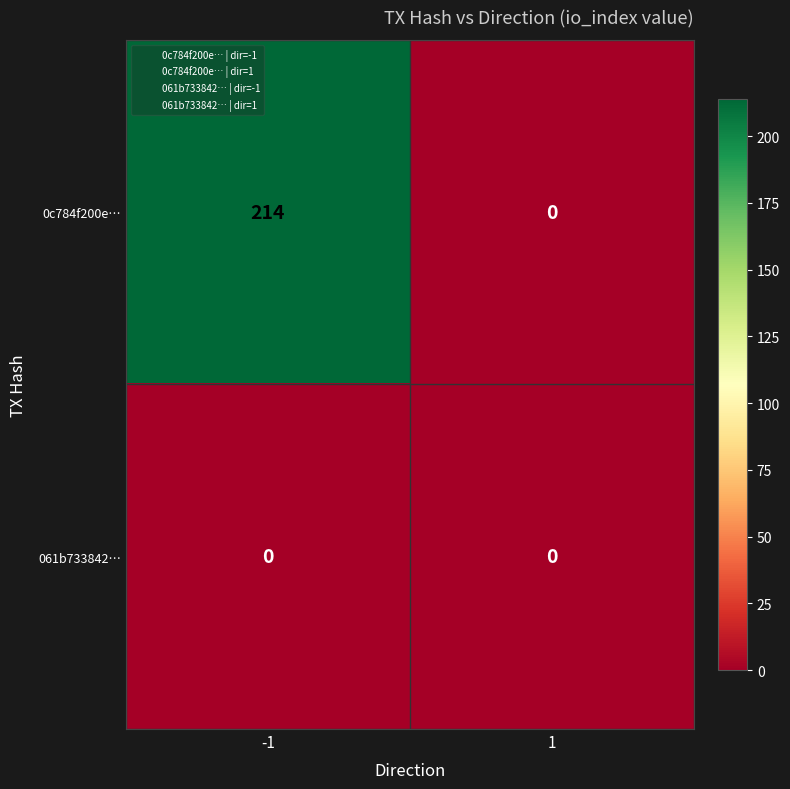

Which series has the largest range (max minus min)?

0c784f200e…